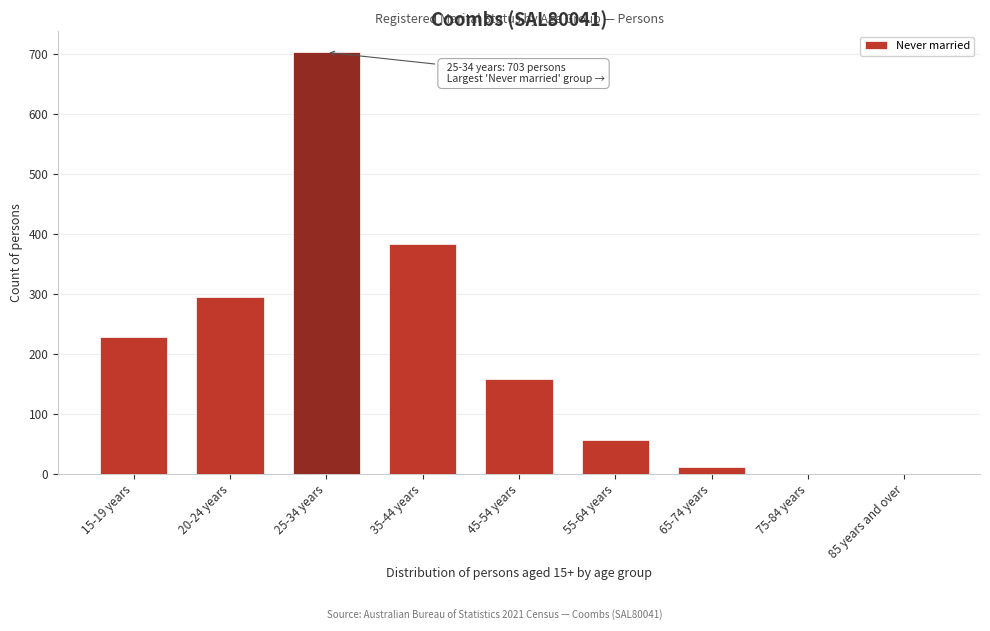

Reading left to right, extract all data points from this chart.

15-19 years=228	20-24 years=295	25-34 years=703	35-44 years=384	45-54 years=159	55-64 years=57	65-74 years=12	75-84 years=0	85 years and over=0